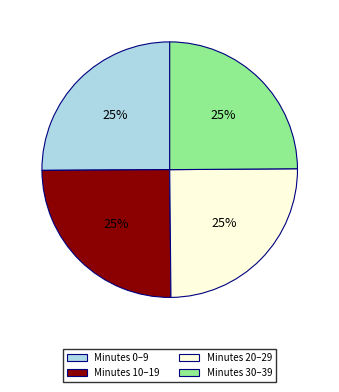

Does any single category account for the majority?

No